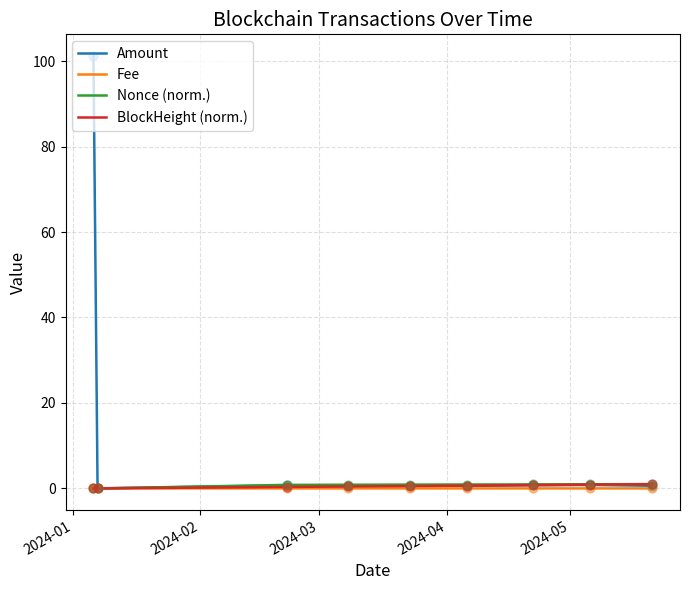

What are all the series names shown in the legend?

Amount, Fee, Nonce (norm.), BlockHeight (norm.)